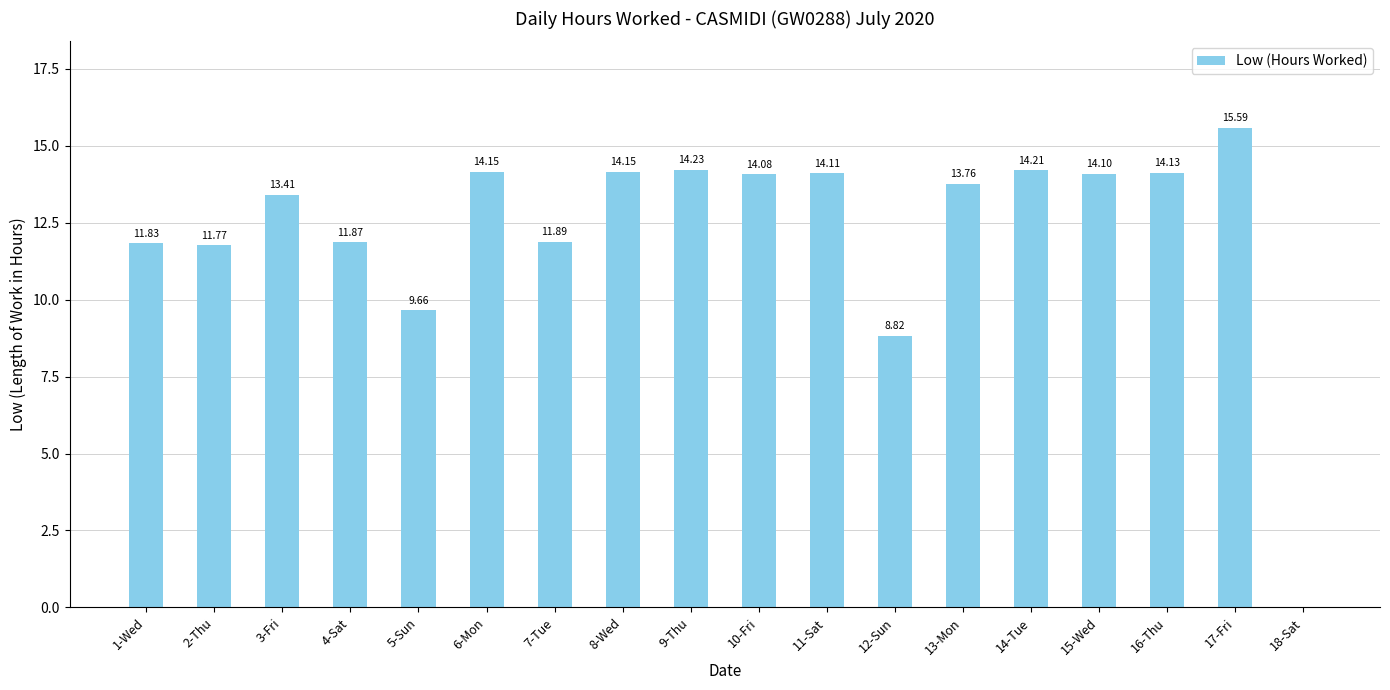

What is the sum of all values?

221.8